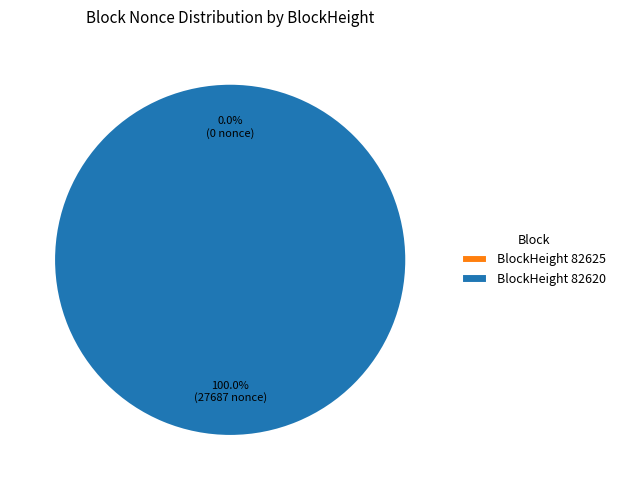

Which category has the biggest portion of the pie?

BlockHeight 82620